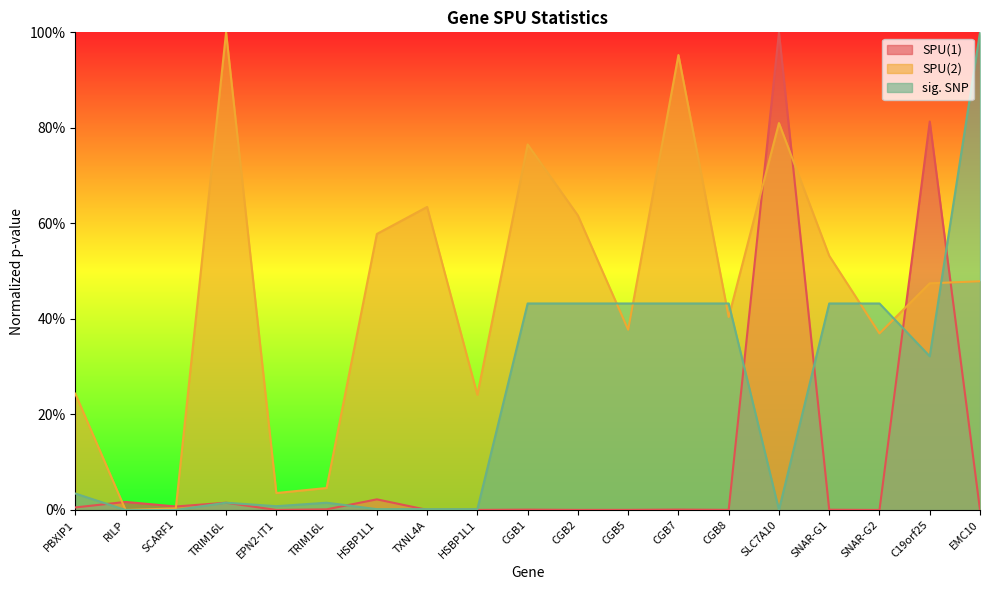

What is the difference between the highest and lowest values at TXNL4A?

0.6